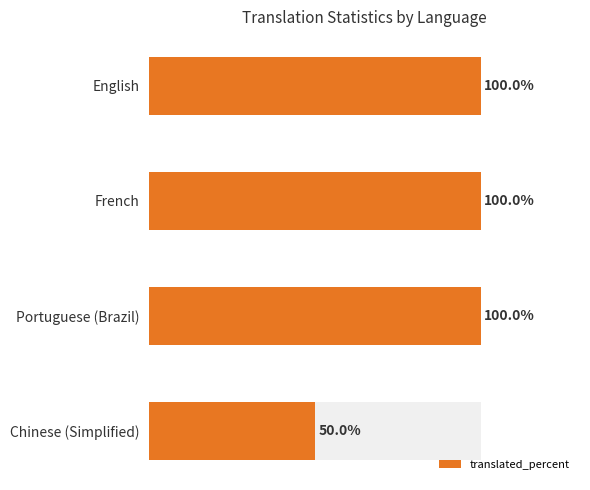

Does the chart contain stacked bars?

No